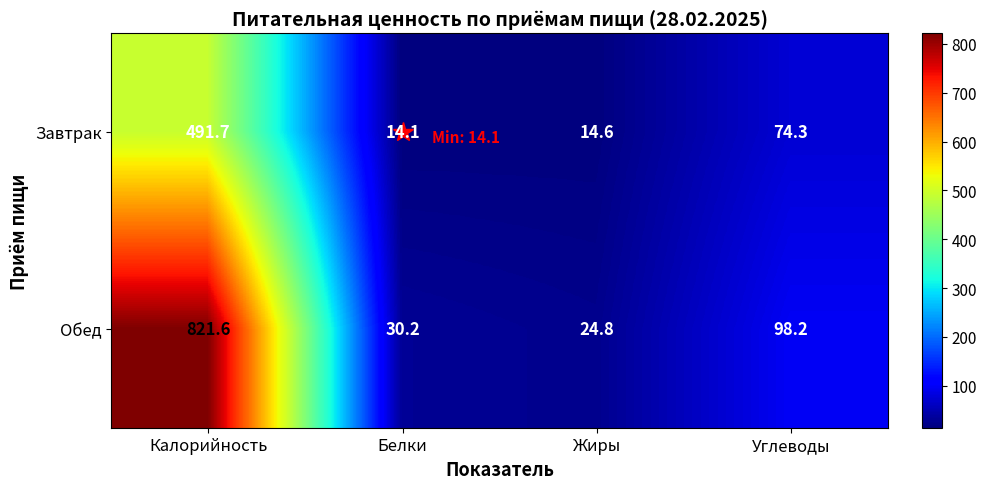

At Белки, list the series in order from largest to smallest.

Обед, Завтрак